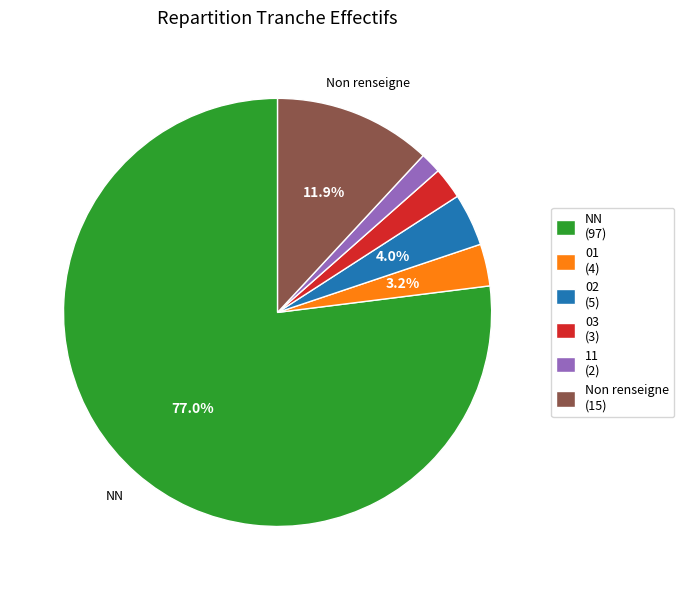

To the nearest percent, what is the difference between the largest and smallest slice percentages?

75%